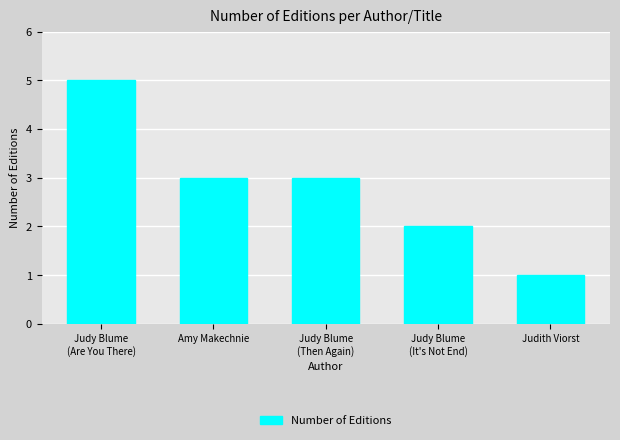

What is the average value?

3